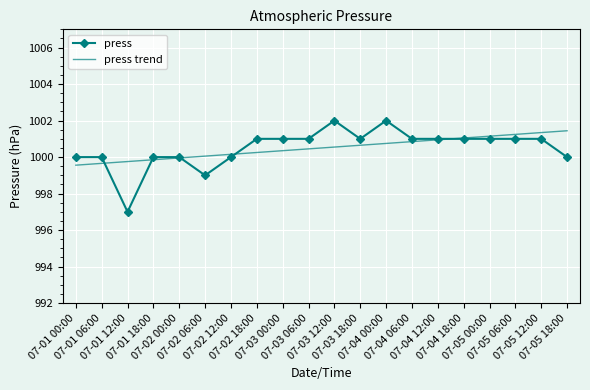

What is the highest value of the press trend series?

1001.4